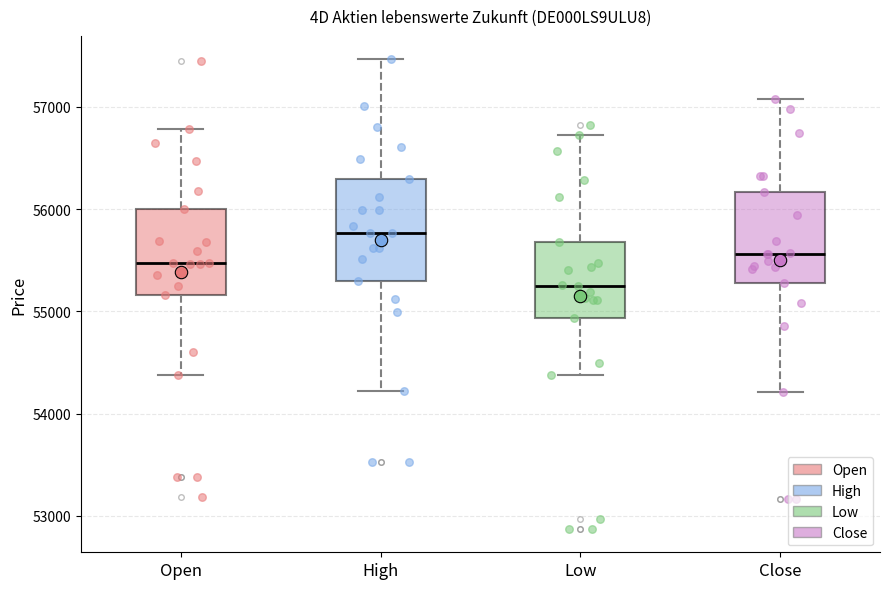

Comparing the boxes themselves (not the whiskers), which one is the tallest?

High